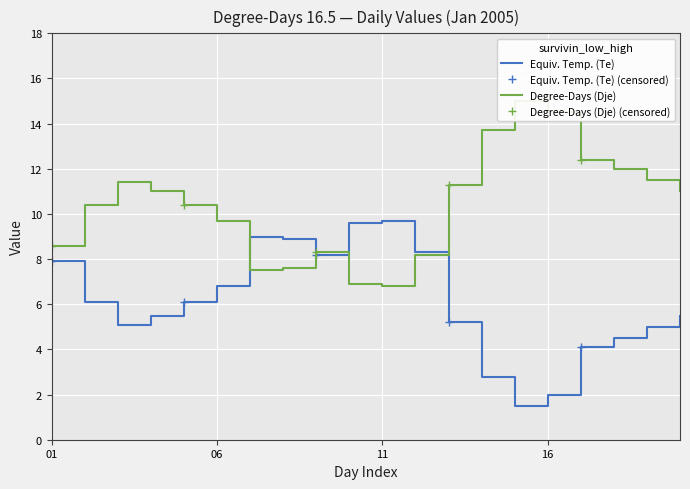

Which series has the largest total across all categories?

Degree-Days (Dje)